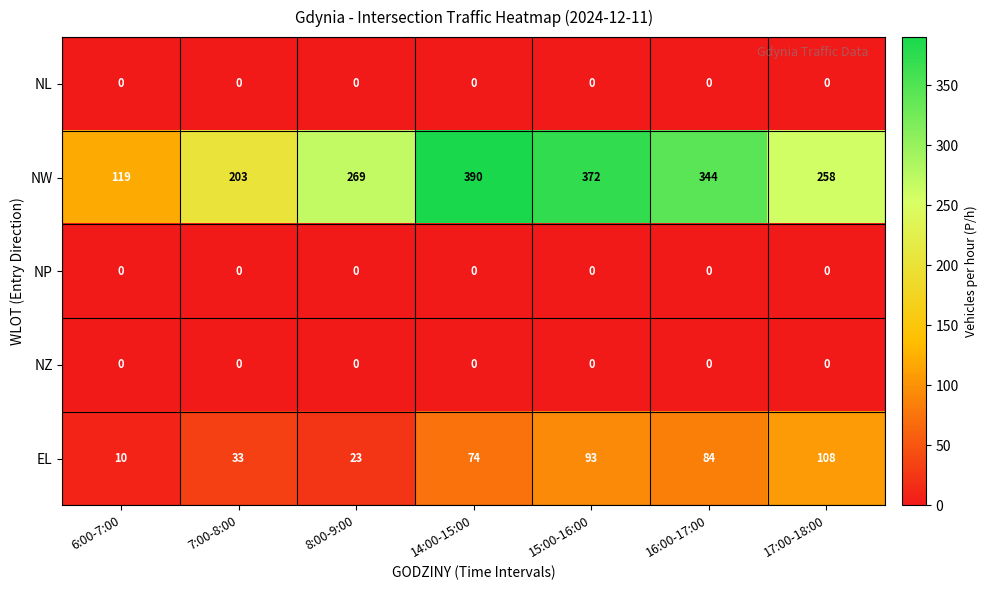

Which category has the highest value across all series?

14:00-15:00